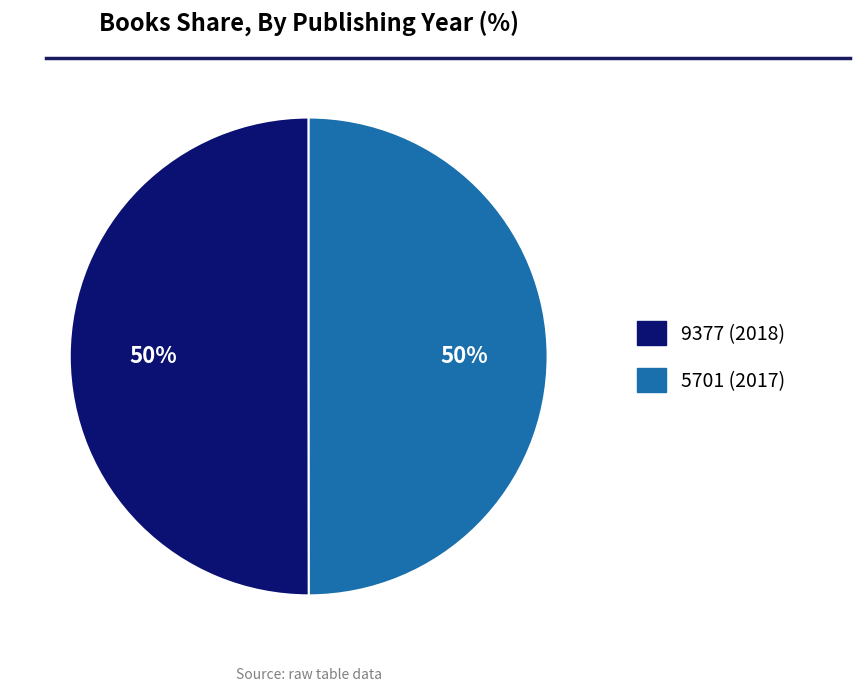

Approximately how many times larger is the value at 5701 (2017) compared to 9377 (2018)?

1.0